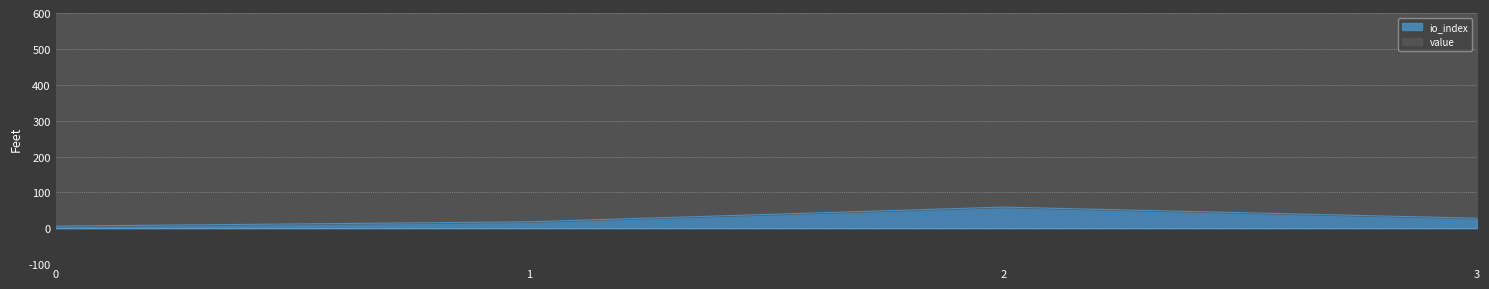

Reading left to right, what are all the values shown in this chart?

6	18	59	28